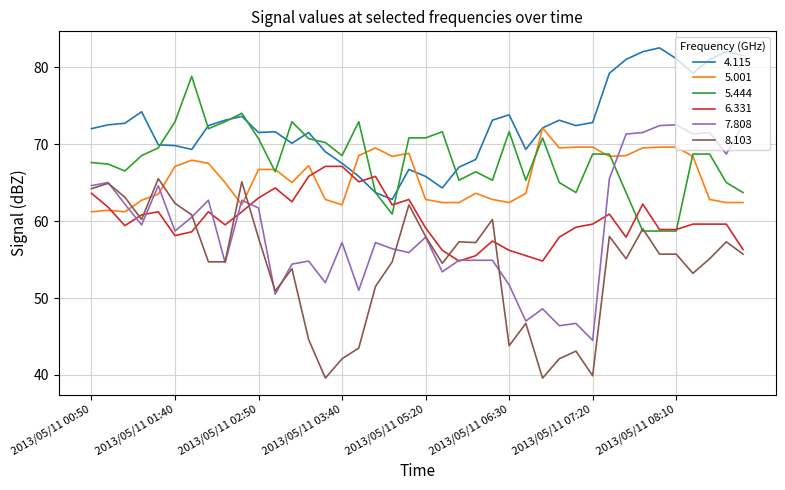

Which series has the widest spread of values?

7.808